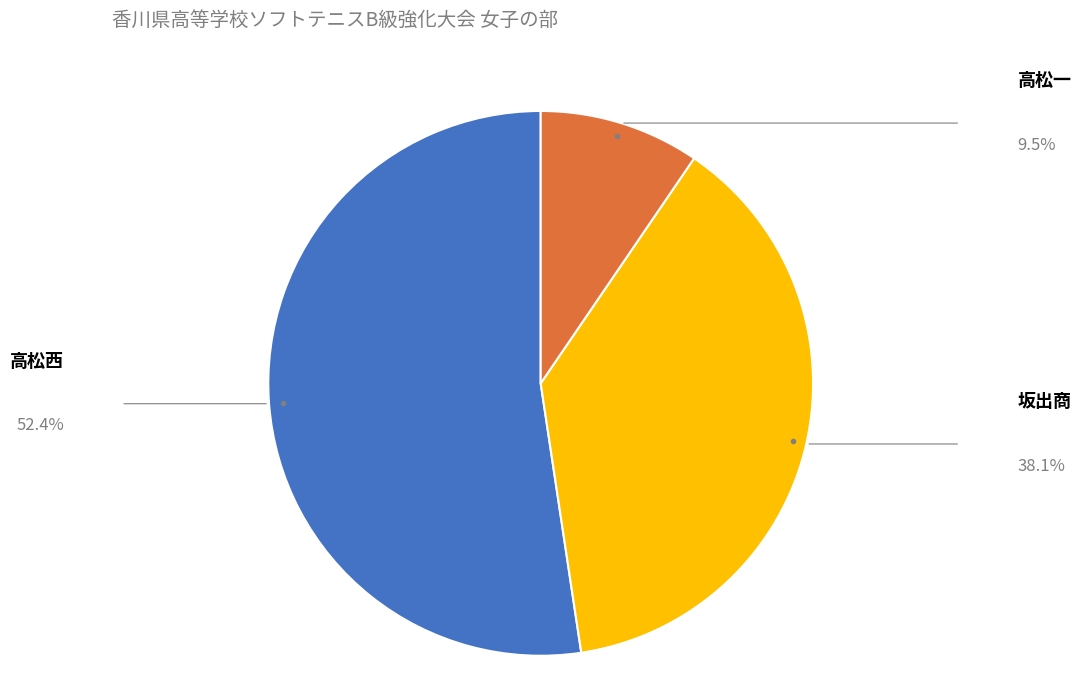

Is the sum of 高松一 and 坂出商 greater than half?

No